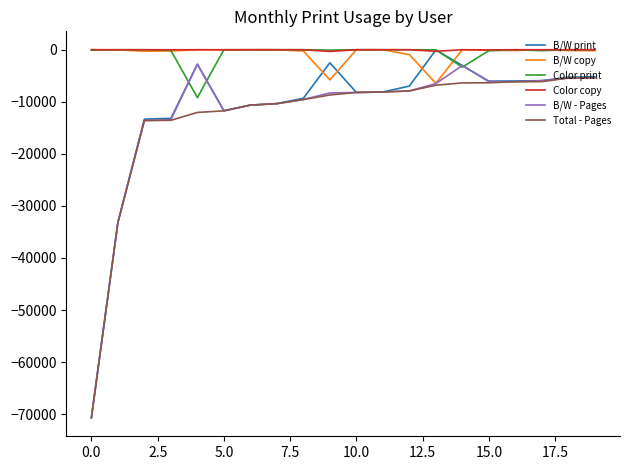

What is the average value of the B/W print series?

-11622